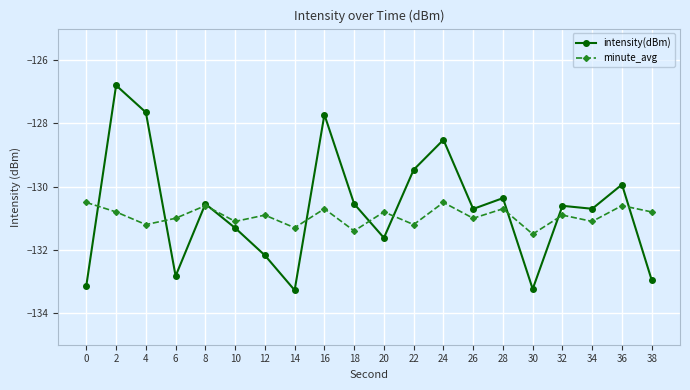

How many interior local valleys does the minute_avg series have?

8